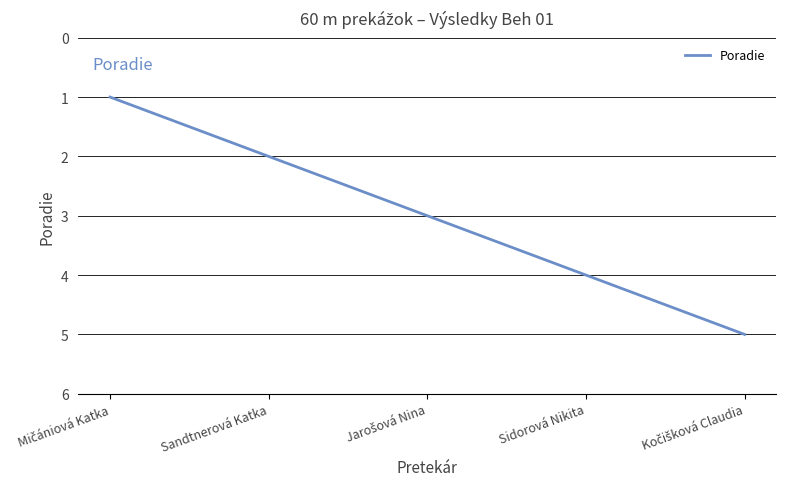

What is the sum of all values?

15